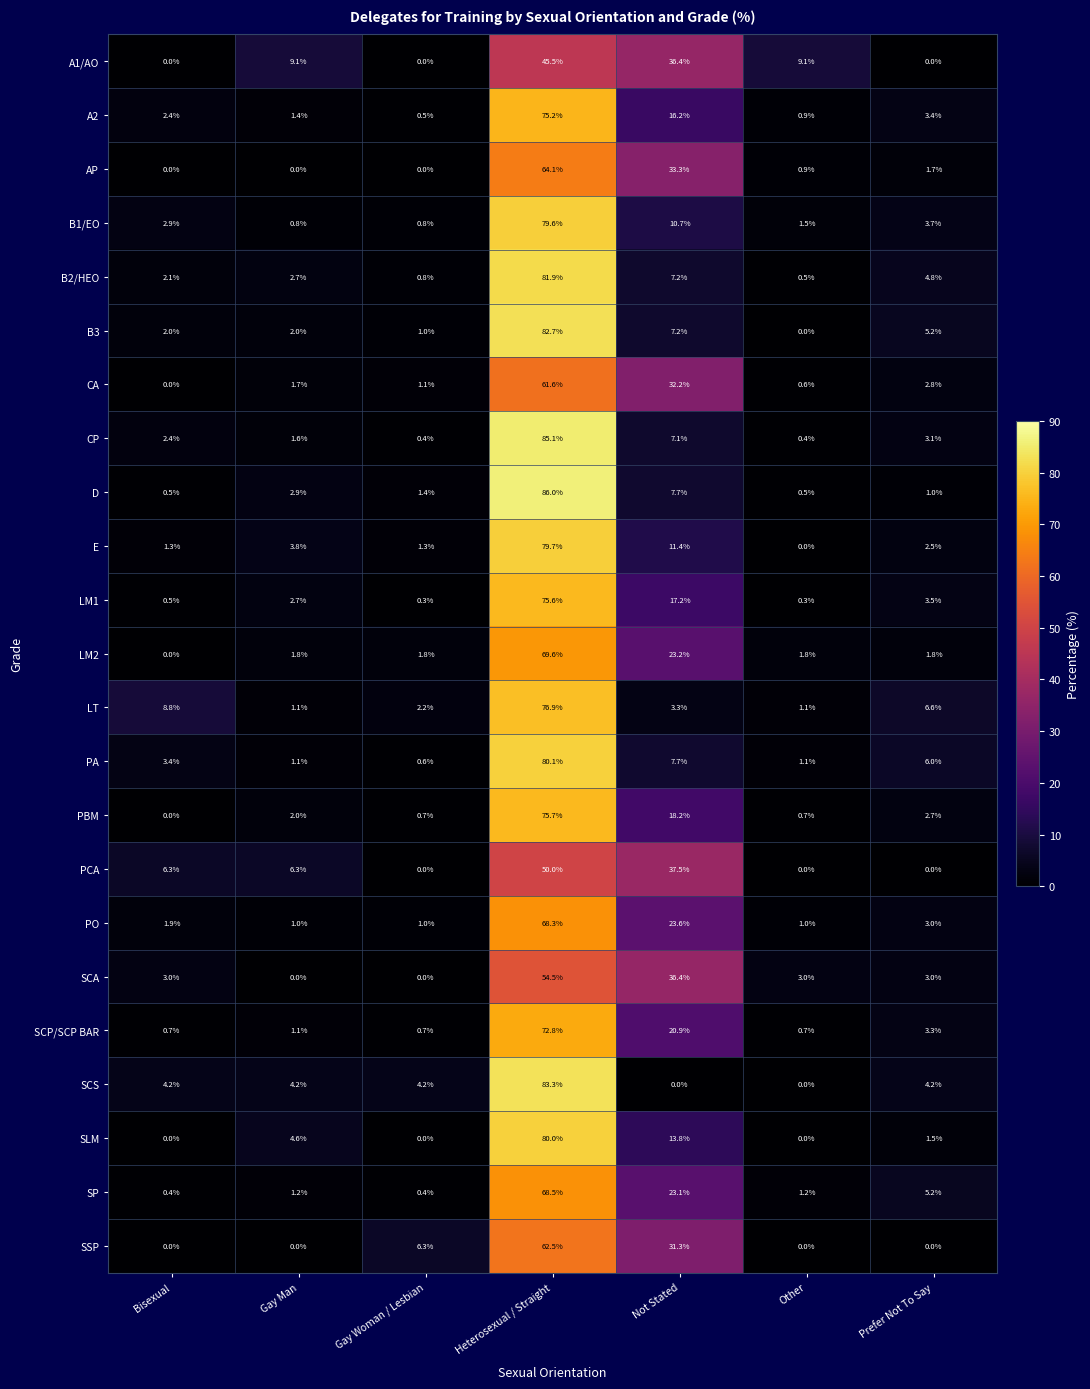

Is it true that SLM equals 4.6 at Gay Man?

True